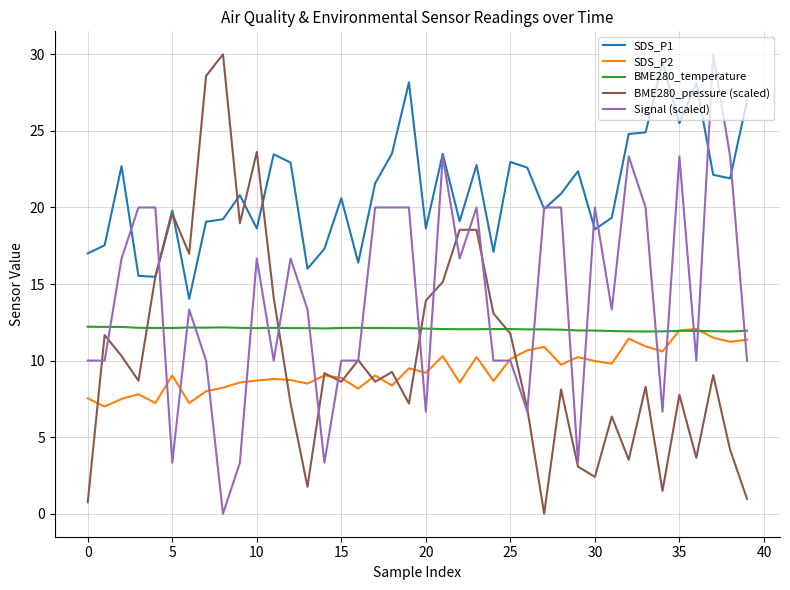

What is the maximum value shown in the chart?

30.0